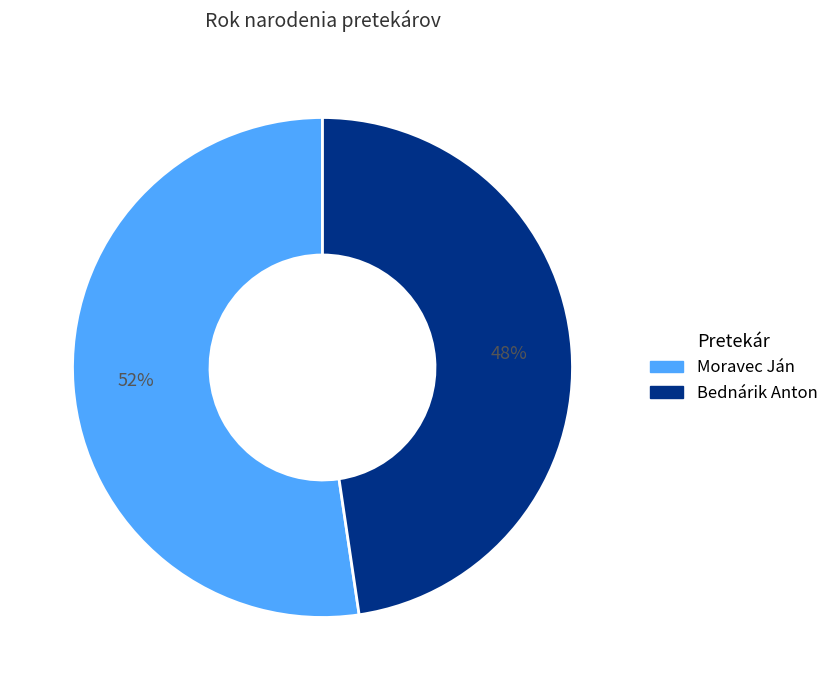

Which slice is the largest?

Moravec Ján